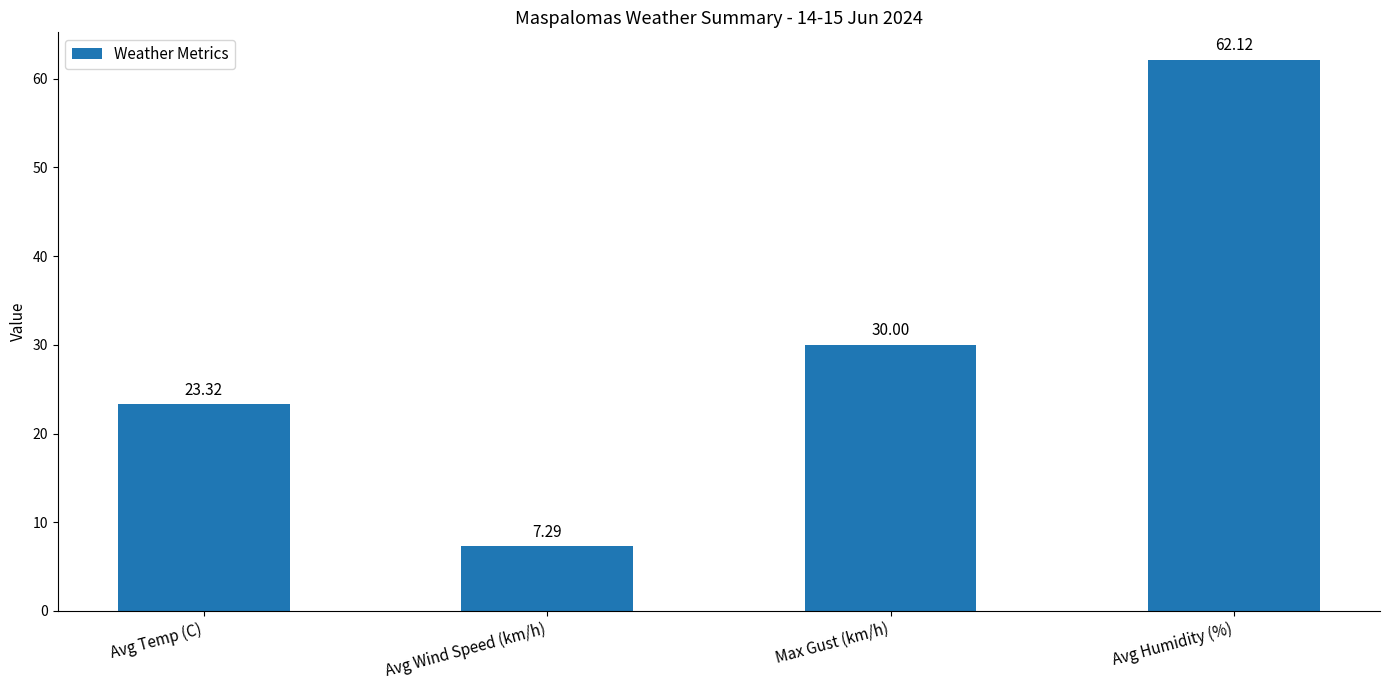

What is the smallest value displayed?

7.3